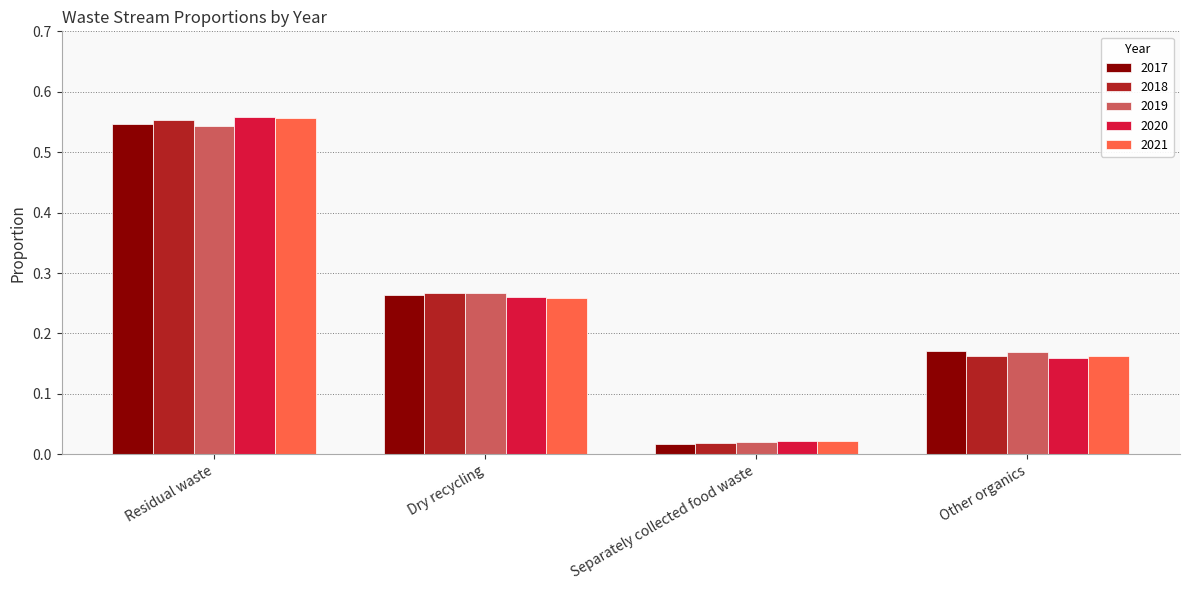

Rank the categories by 2018 value from lowest to highest.

Separately collected food waste, Other organics, Dry recycling, Residual waste